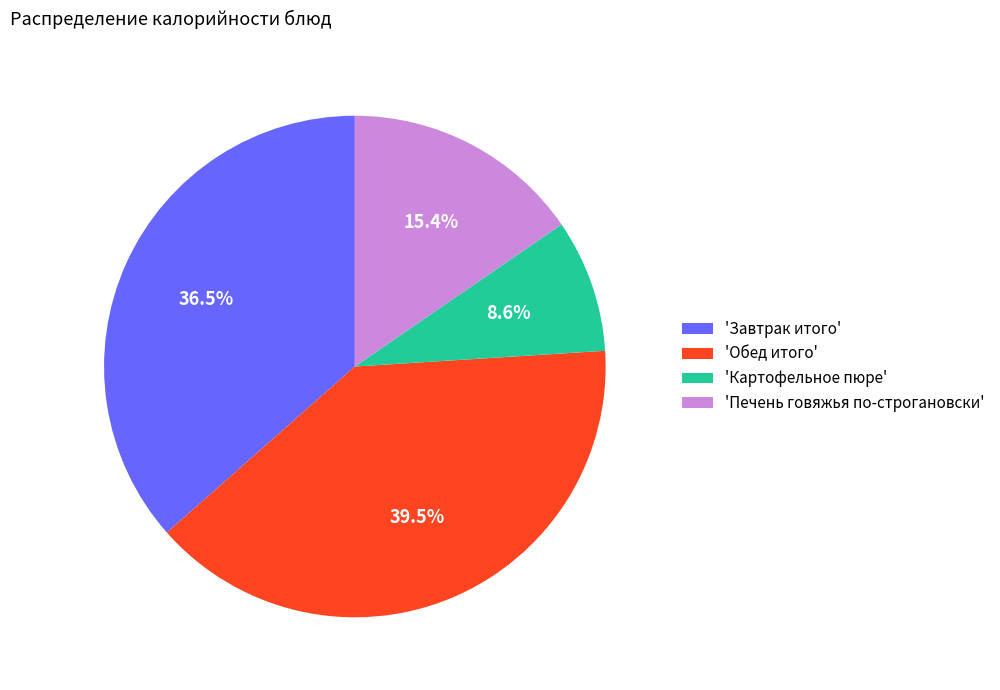

Rank the categories by value from highest to lowest.

'Обед итого', 'Завтрак итого', 'Печень говяжья по-строгановски', 'Картофельное пюре'